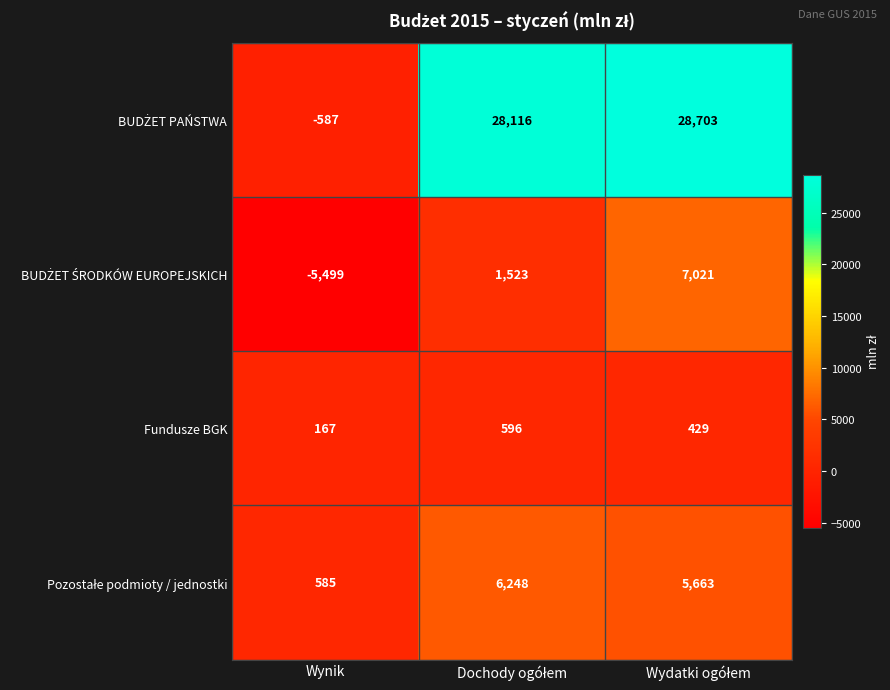

Is it true that Fundusze BGK equals 167 at Wynik?

True